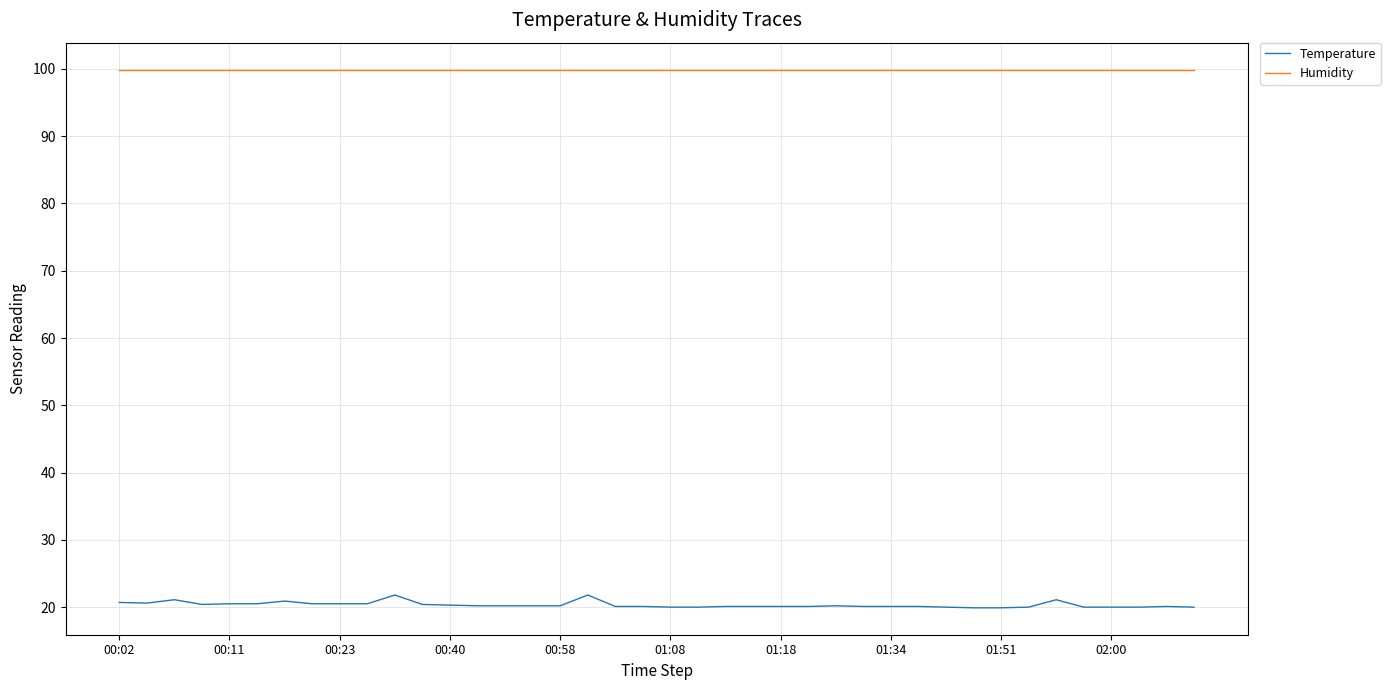

What are all the series names shown in the legend?

Temperature, Humidity